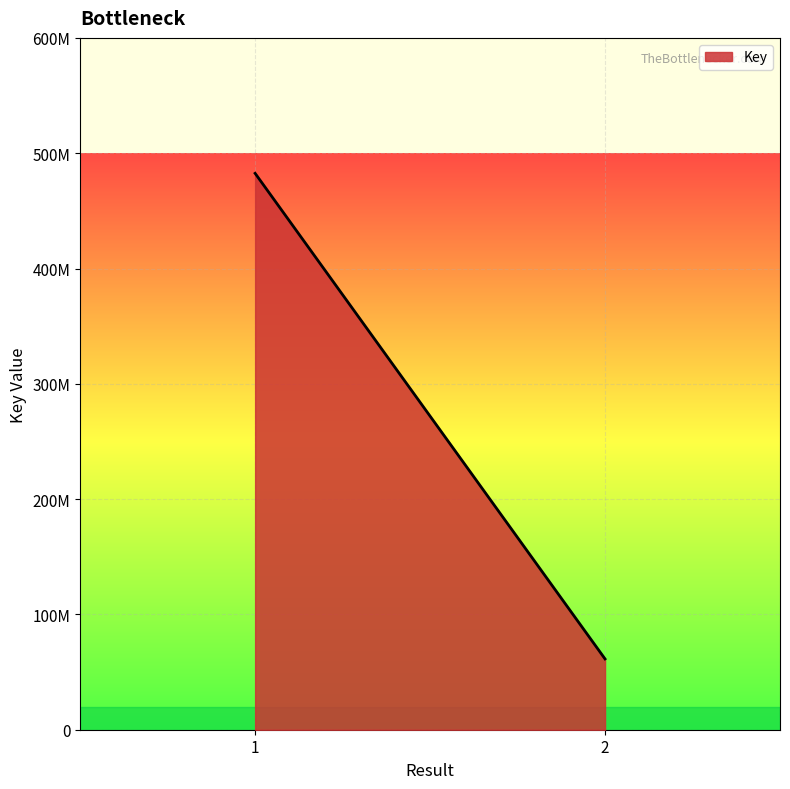

How many lines are shown in the chart?

1